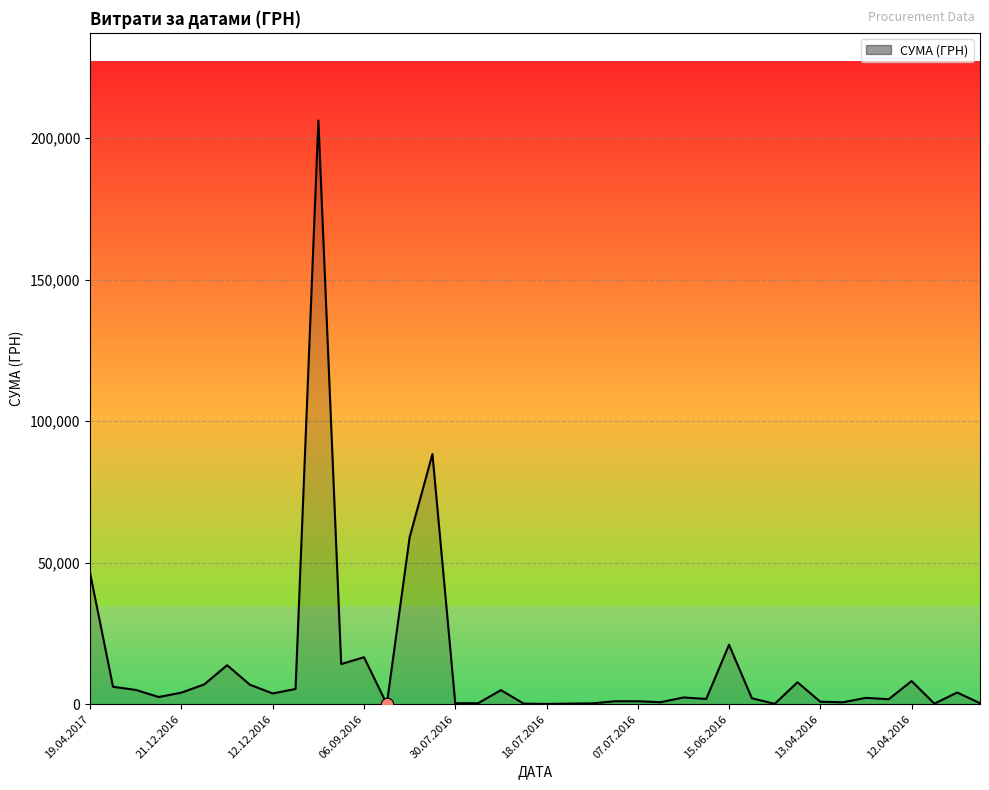

How many lines are shown in the chart?

1